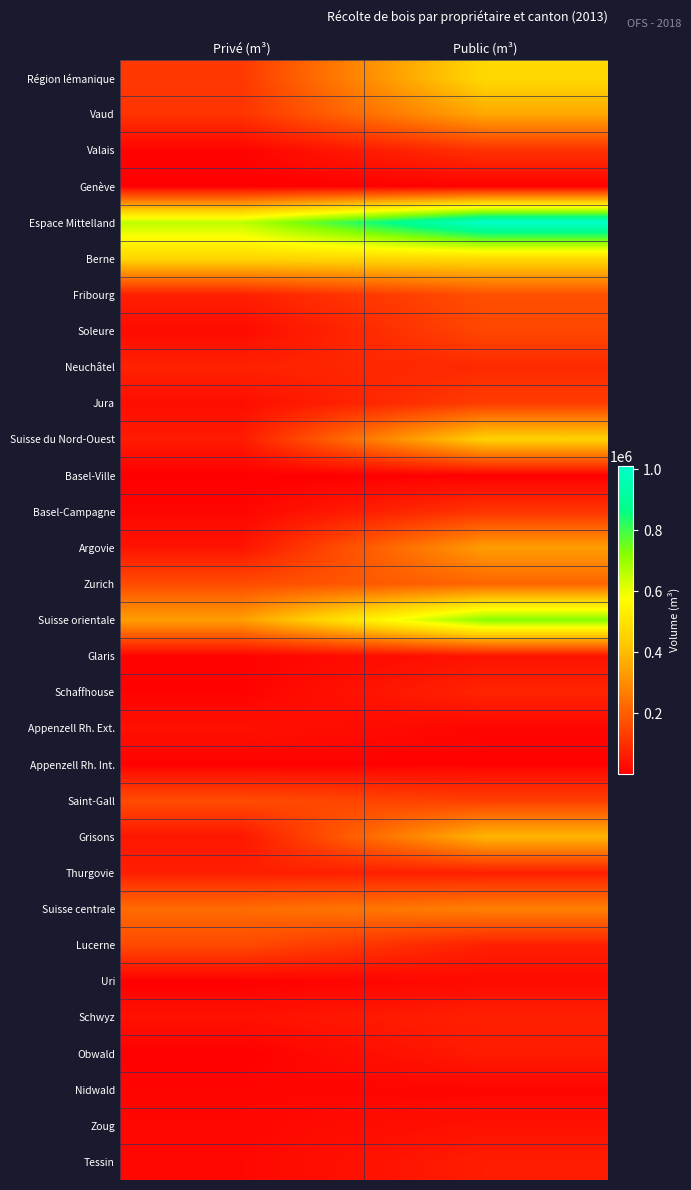

Reading right to left, list all the values displayed in this chart.

Région lémanique: Public (m³)=468831	Privé (m³)=121077
Vaud: Public (m³)=356583	Privé (m³)=109096
Valais: Public (m³)=106039	Privé (m³)=9136
Genève: Public (m³)=6209	Privé (m³)=2845
Espace Mittelland: Public (m³)=1010217	Privé (m³)=656518
Berne: Public (m³)=470243	Privé (m³)=461108
Fribourg: Public (m³)=170041	Privé (m³)=67727
Soleure: Public (m³)=151453	Privé (m³)=23219
Neuchâtel: Public (m³)=89276	Privé (m³)=73511
Jura: Public (m³)=129204	Privé (m³)=30953
Suisse du Nord-Ouest: Public (m³)=451015	Privé (m³)=57272
Basel-Ville: Public (m³)=2835	Privé (m³)=60
Basel-Campagne: Public (m³)=113815	Privé (m³)=13652
Argovie: Public (m³)=334365	Privé (m³)=43560
Zurich: Public (m³)=214571	Privé (m³)=159899
Suisse orientale: Public (m³)=722378	Privé (m³)=336963
Glaris: Public (m³)=42127	Privé (m³)=8250
Schaffhouse: Public (m³)=77507	Privé (m³)=7523
Appenzell Rh. Ext.: Public (m³)=12677	Privé (m³)=37044
Appenzell Rh. Int.: Public (m³)=6739	Privé (m³)=6364
Saint-Gall: Public (m³)=132378	Privé (m³)=161891
Grisons: Public (m³)=384425	Privé (m³)=48387
Thurgovie: Public (m³)=66525	Privé (m³)=67504
Suisse centrale: Public (m³)=271703	Privé (m³)=229185
Lucerne: Public (m³)=69311	Privé (m³)=158501
Uri: Public (m³)=21686	Privé (m³)=3634
Schwyz: Public (m³)=70438	Privé (m³)=37497
Obwald: Public (m³)=58496	Privé (m³)=2524
Nidwald: Public (m³)=13131	Privé (m³)=12298
Zoug: Public (m³)=38641	Privé (m³)=14731
Tessin: Public (m³)=61416	Privé (m³)=17283